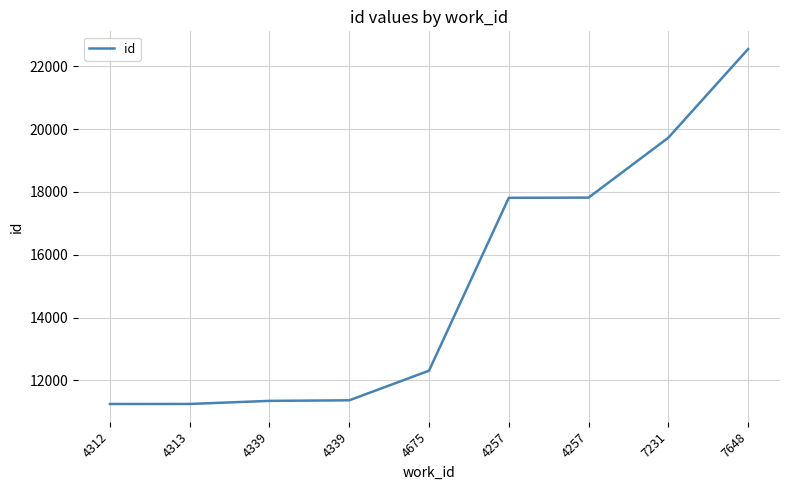

Count the number of categories in the chart.

9